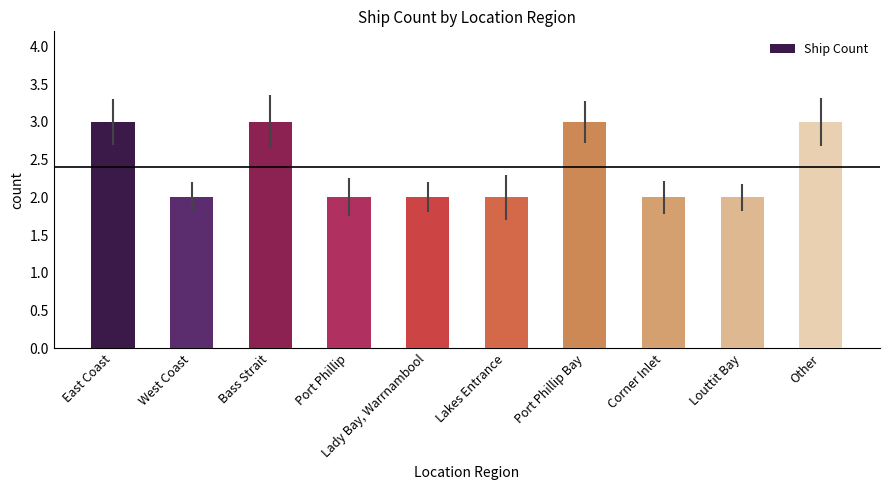

How many bars are there in total?

10